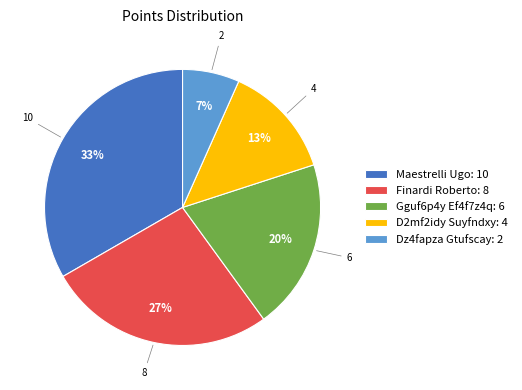

Which has a higher value, D2mf2idy Suyfndxy or Gguf6p4y Ef4f7z4q?

Gguf6p4y Ef4f7z4q